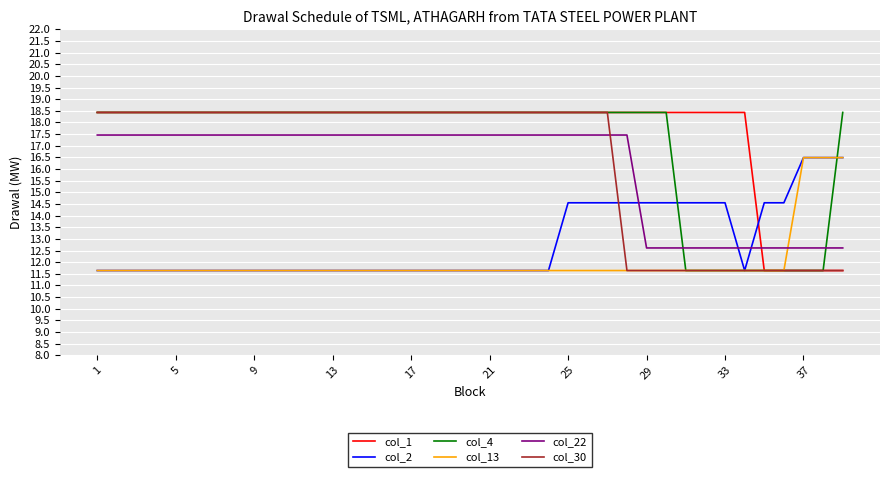

What is the highest value of the col_22 series?

17.5